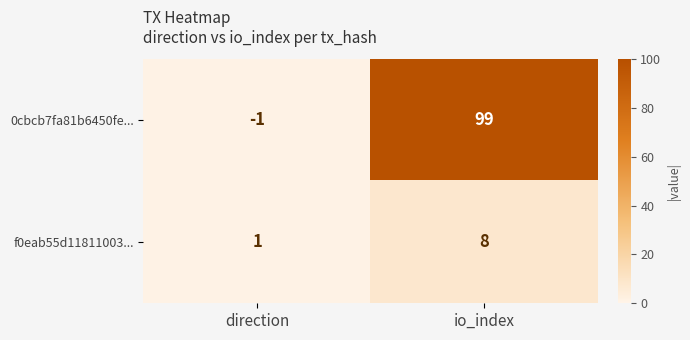

Which label corresponds to the largest value in the chart?

io_index